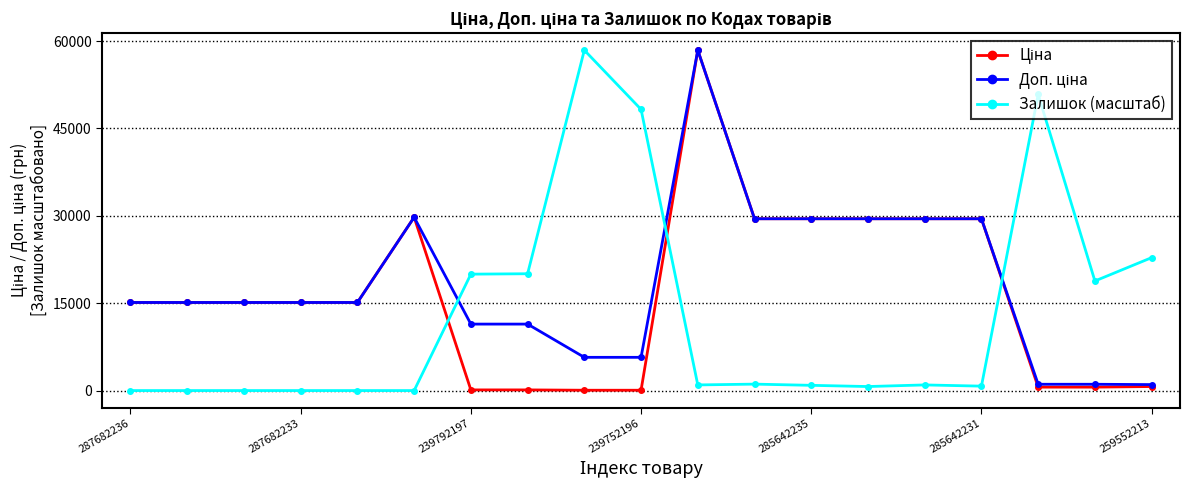

How many lines are shown in the chart?

3